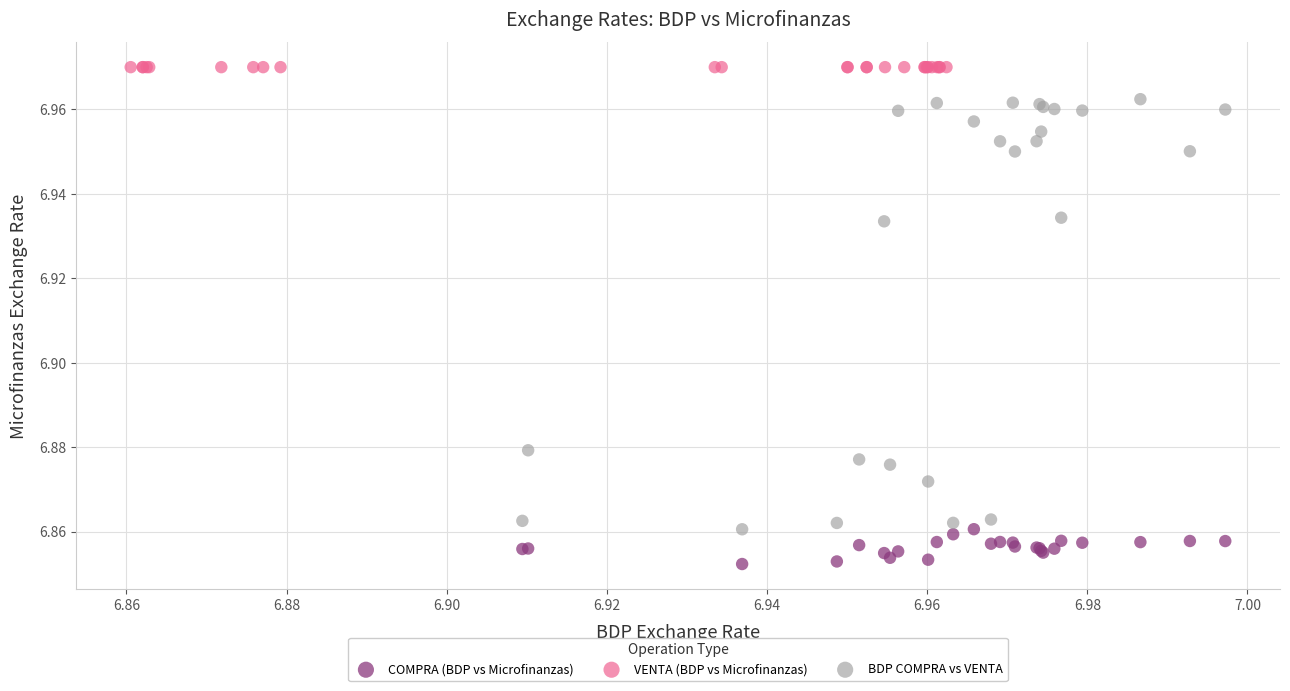

Which series contains the highest Y value?

VENTA (BDP vs Microfinanzas)